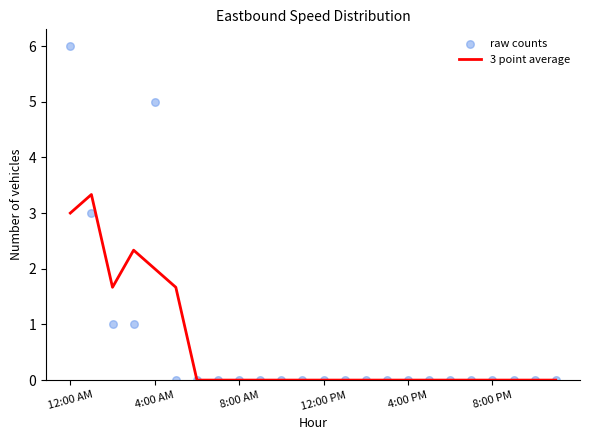

At which category is the sum across all series the highest?

12:00 AM